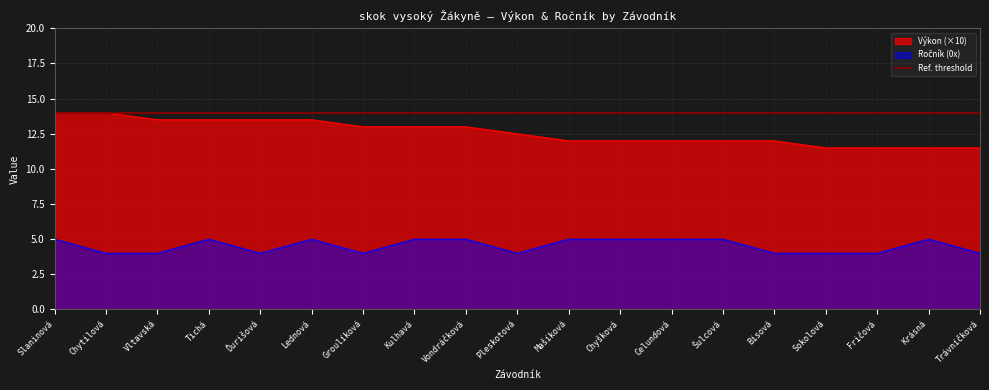

How many values in the Ročník (0x) series are below 5?

9